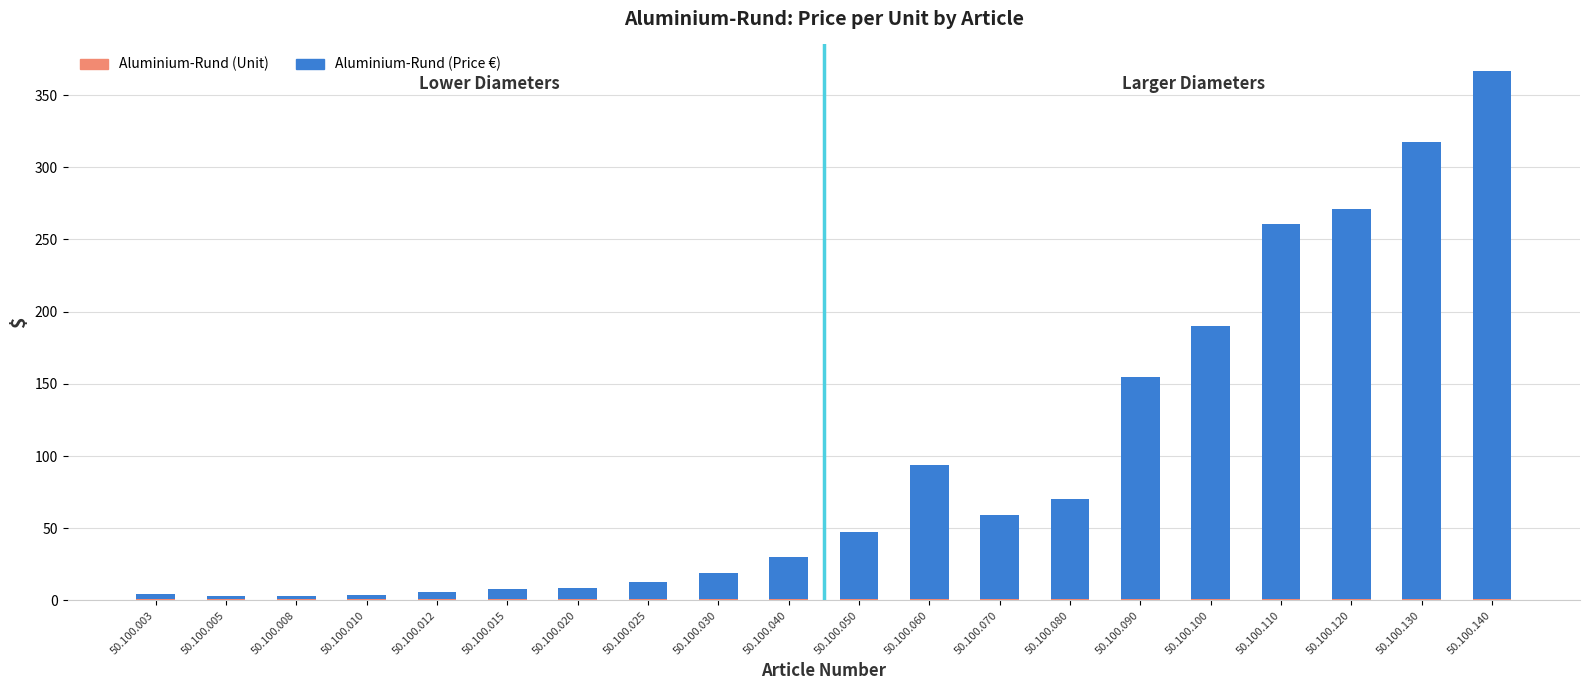

At which category is the sum across all series the highest?

50.100.140